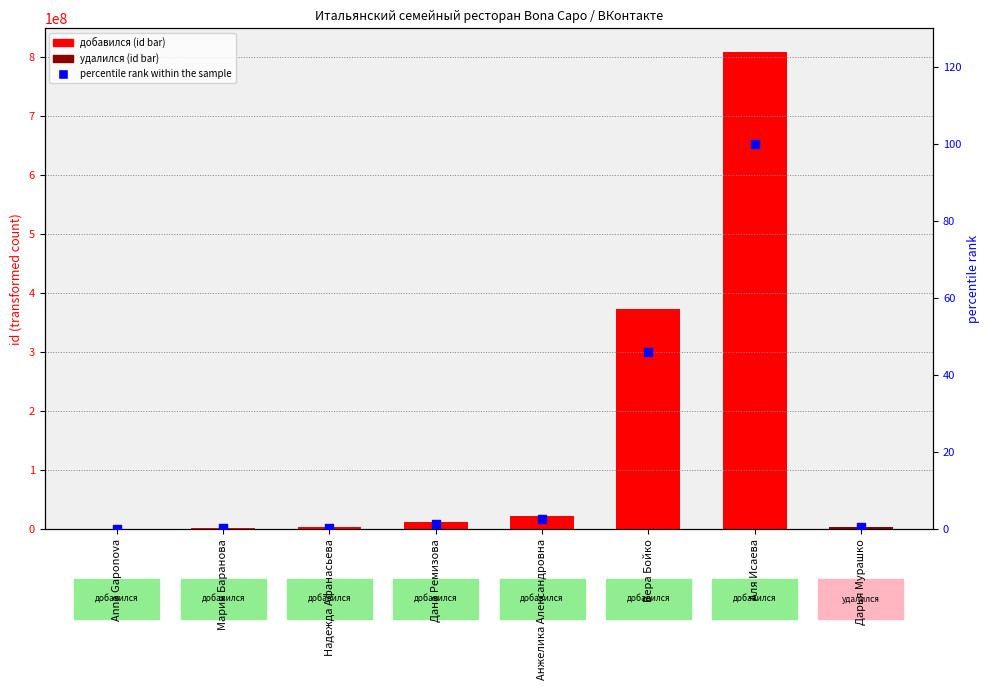

At which category is the sum across all series the highest?

Аля Исаева